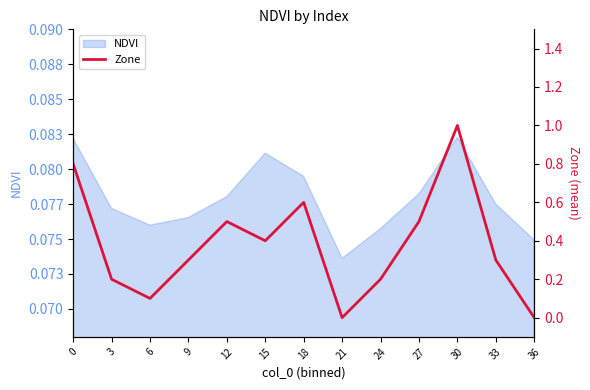

Which has a higher value, 6 or 3?

3